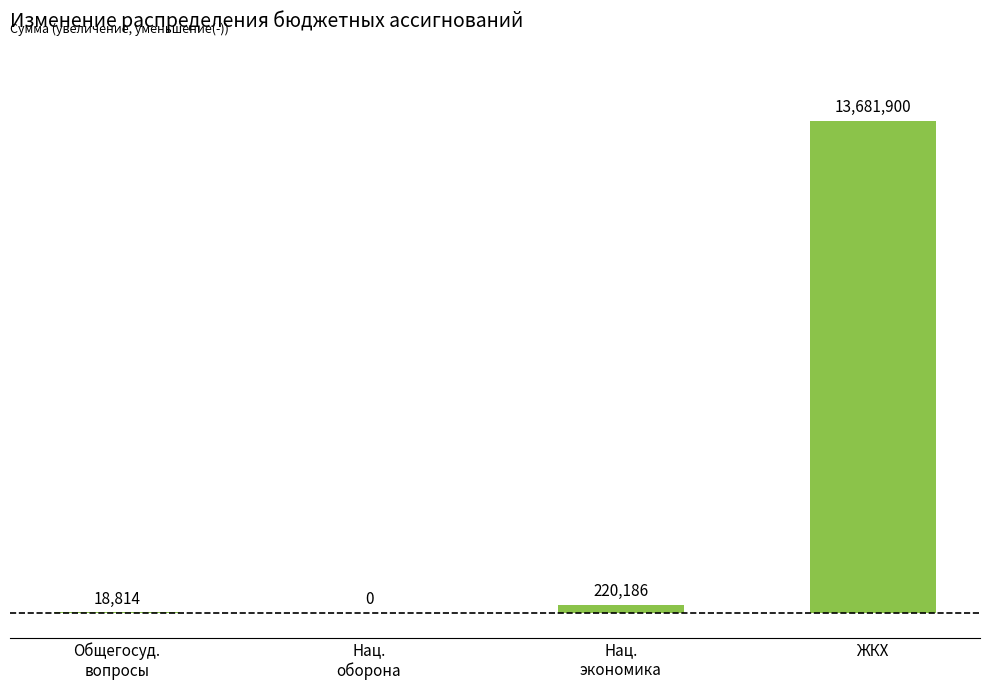

Rank the categories by value from highest to lowest.

ЖКХ, Нац.
экономика, Общегосуд.
вопросы, Нац.
оборона